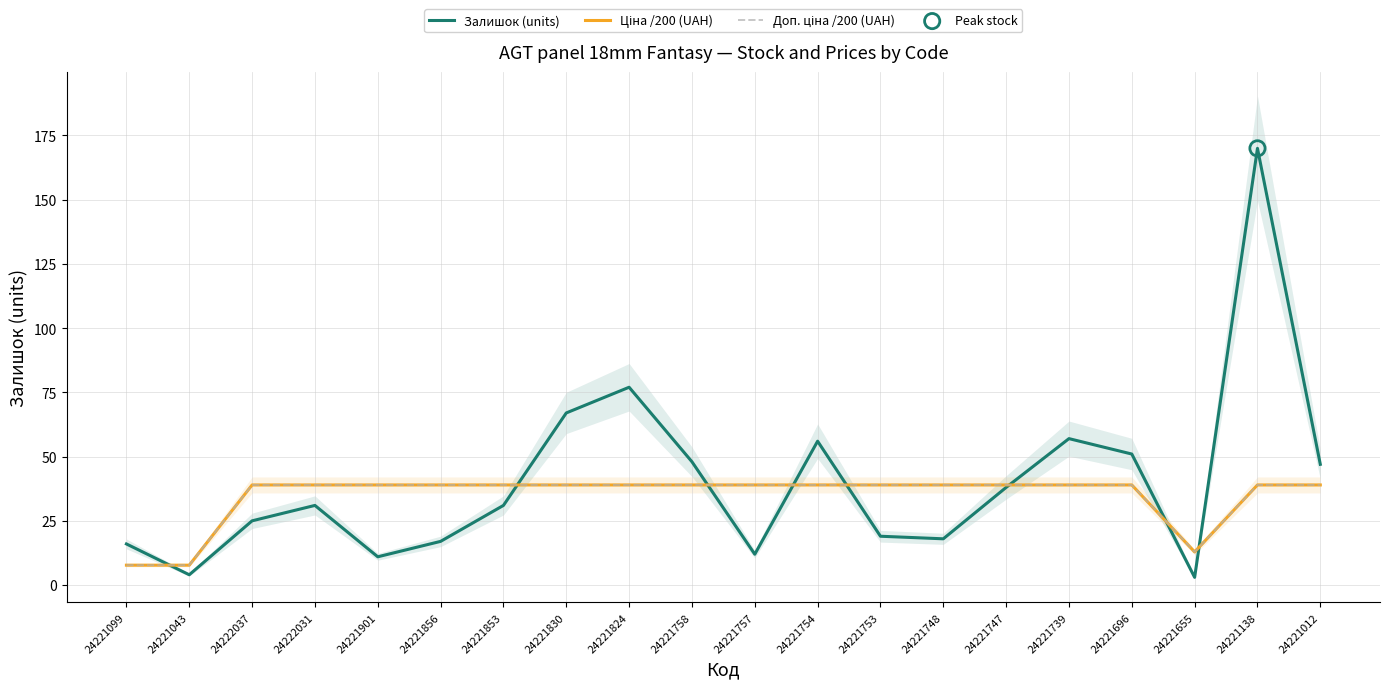

What are all the series names shown in the legend?

Залишок (units), Ціна /200 (UAH), Доп. ціна /200 (UAH)